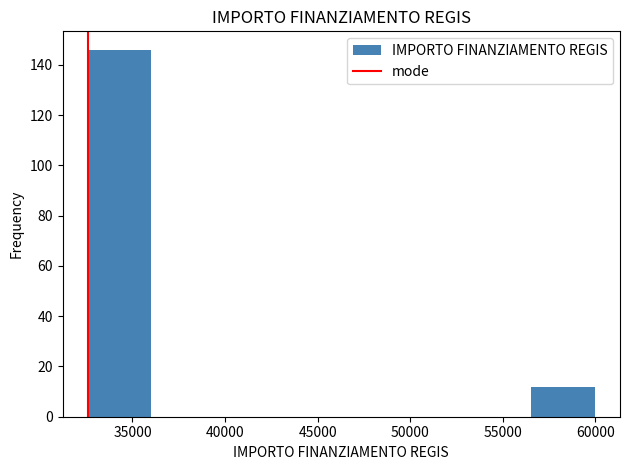

Reading left to right, transcribe this chart: for each bar, give the range it covers on the x-axis and its height. Neither the bar edges nor the heights are printed on the chart, so give them approximately, as read against the axes.

32500 to 36000: 146
36000 to 39500: 0
39500 to 43000: 0
43000 to 46500: 0
46500 to 49500: 0
49500 to 53000: 0
53000 to 56500: 0
56500 to 60000: 12